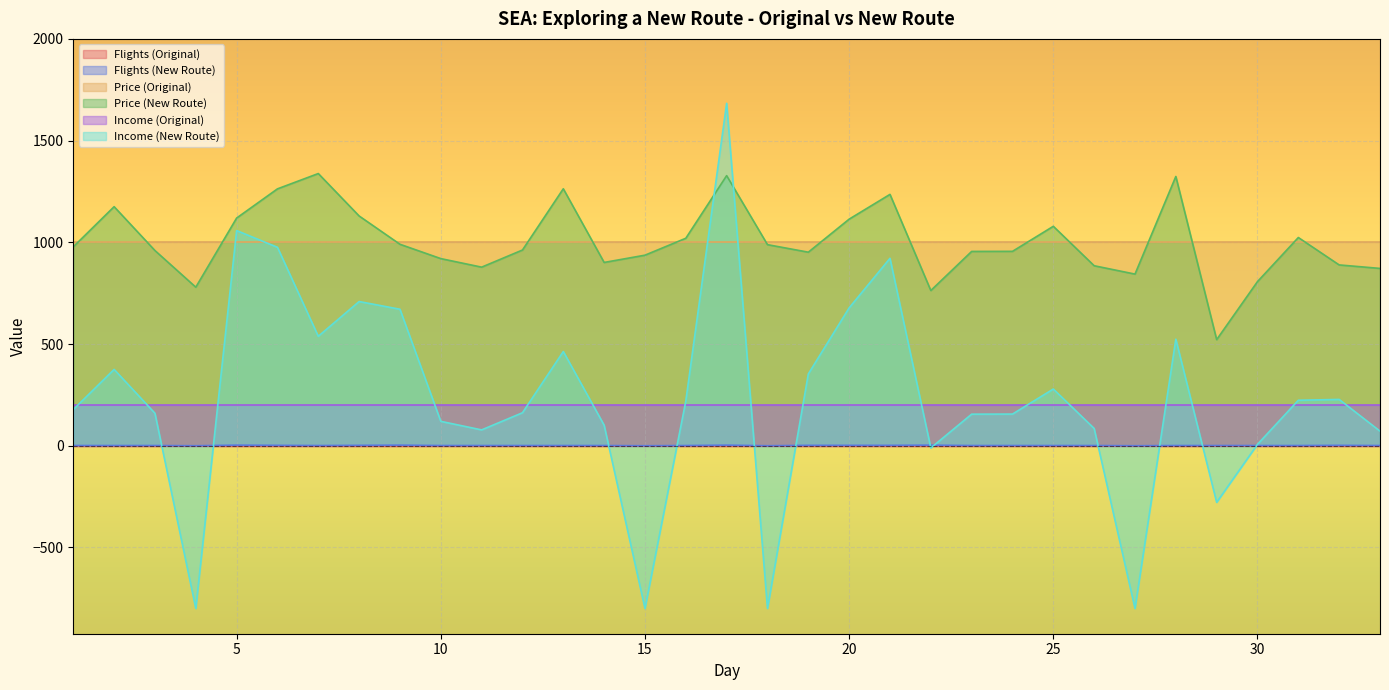

How many lines are shown in the chart?

6